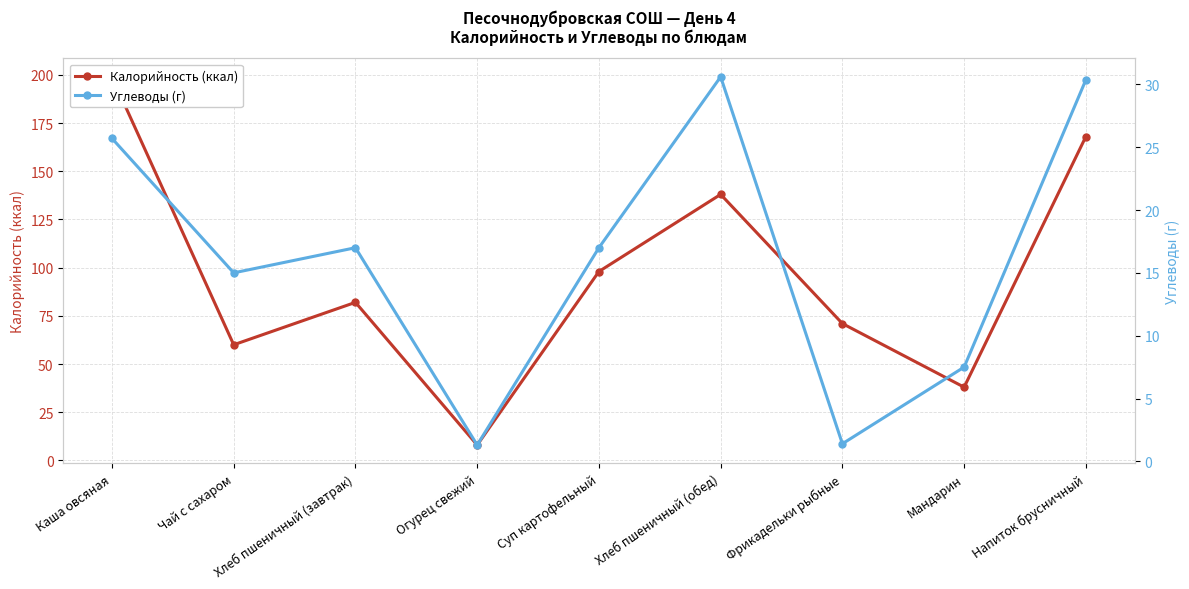

Reading right to left, extract all data points from this chart.

Калорийность (ккал): 168.0	38.0	71.0	138.0	98.0	8.0	82.0	60.0	199.0
Углеводы (г): 30.4	7.5	1.4	30.6	17.0	1.3	17.0	15.0	25.7